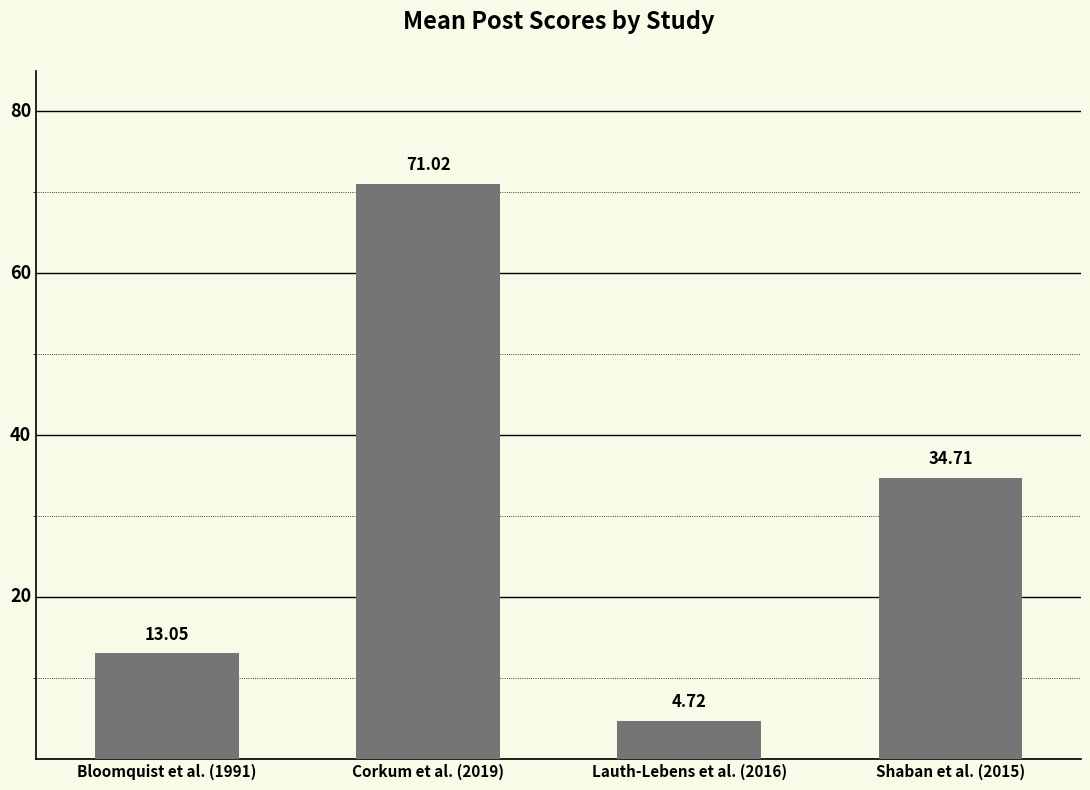

What is the label of the 3rd bar from the right?

Corkum et al. (2019)